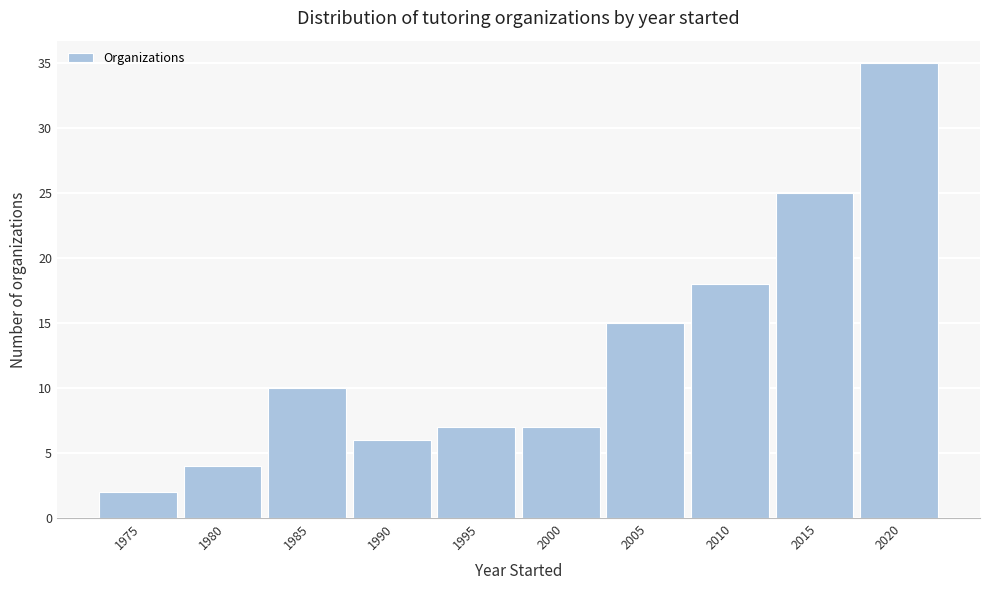

Reading left to right, what are all the values shown in this chart?

1975=2	1980=4	1985=10	1990=6	1995=7	2000=7	2005=15	2010=18	2015=25	2020=35